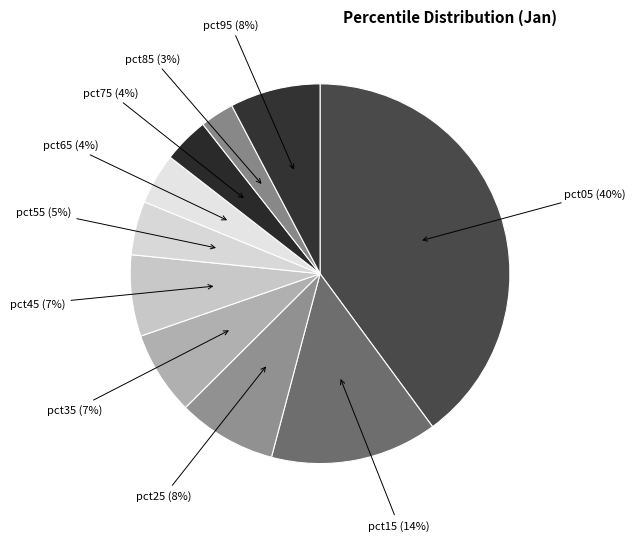

How many slices are in this pie chart?

10